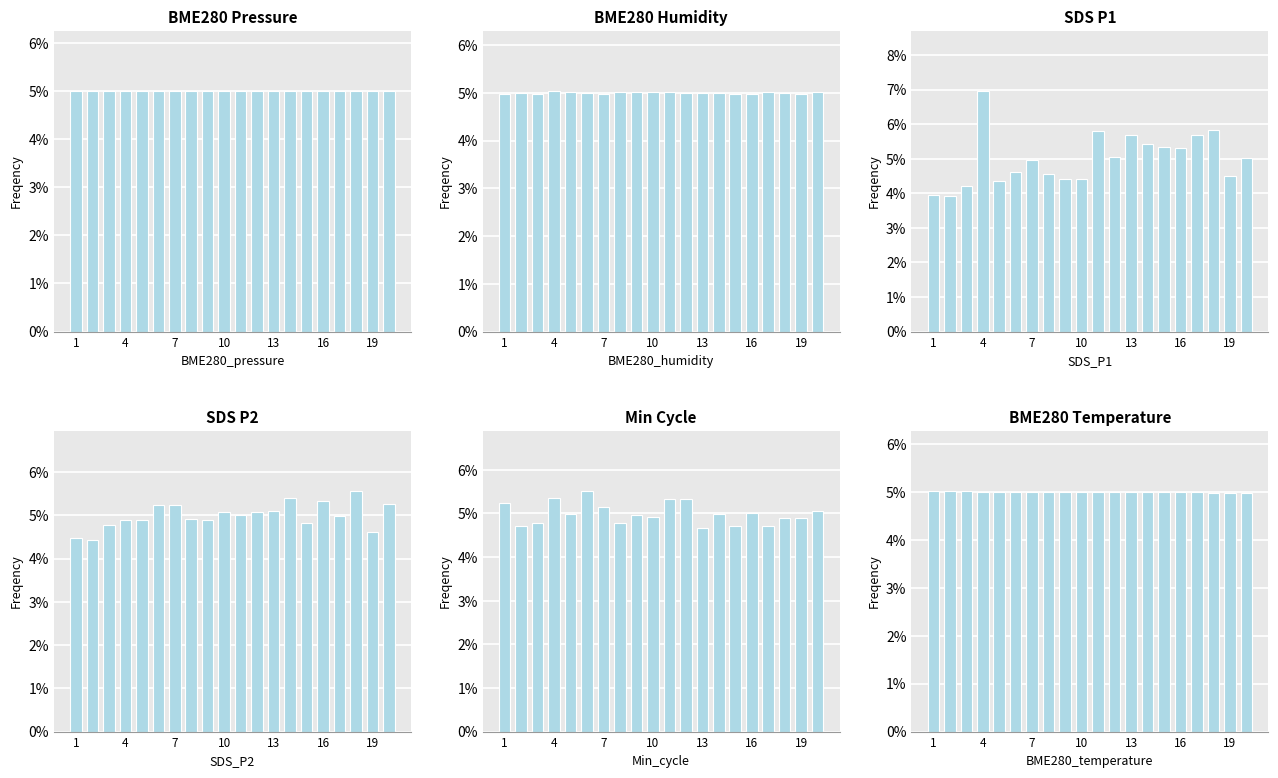

What is the label of the 10th bar from the right?

10